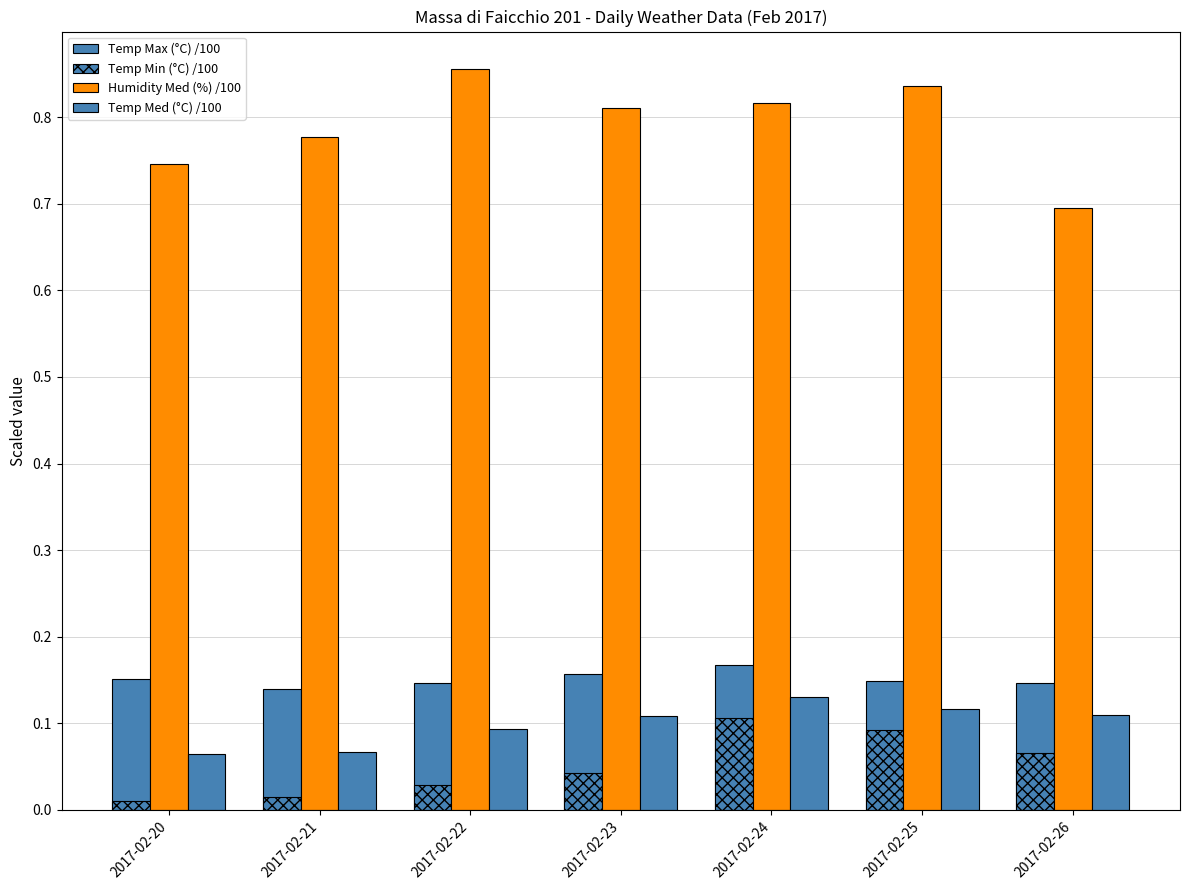

The value of Temp Min (°C) /100 at 2017-02-21 is 0.0. True or false?

False